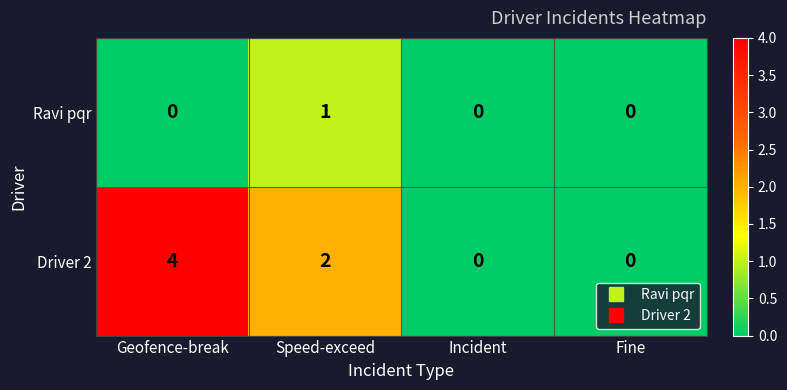

Reading right to left, extract all data points from this chart.

Ravi pqr: 0	0	1	0
Driver 2: 0	0	2	4